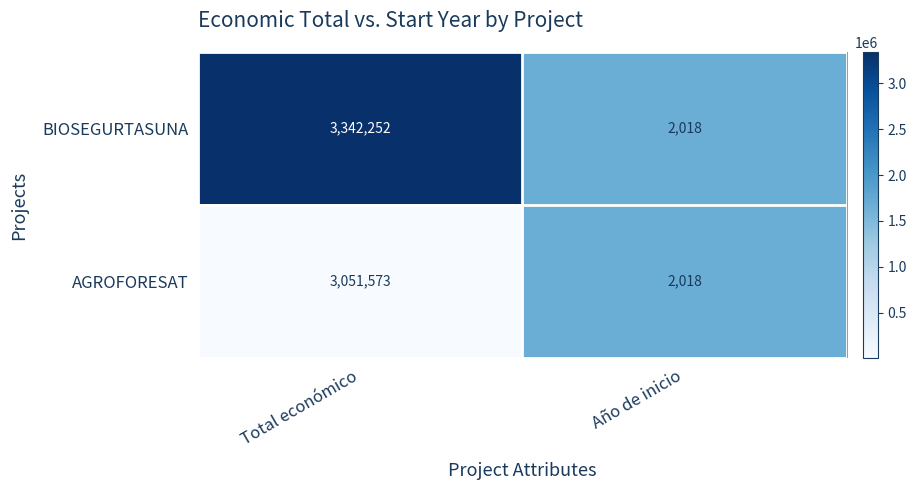

What is the difference between the maximum and minimum values in the BIOSEGURTASUNA series?

3340234